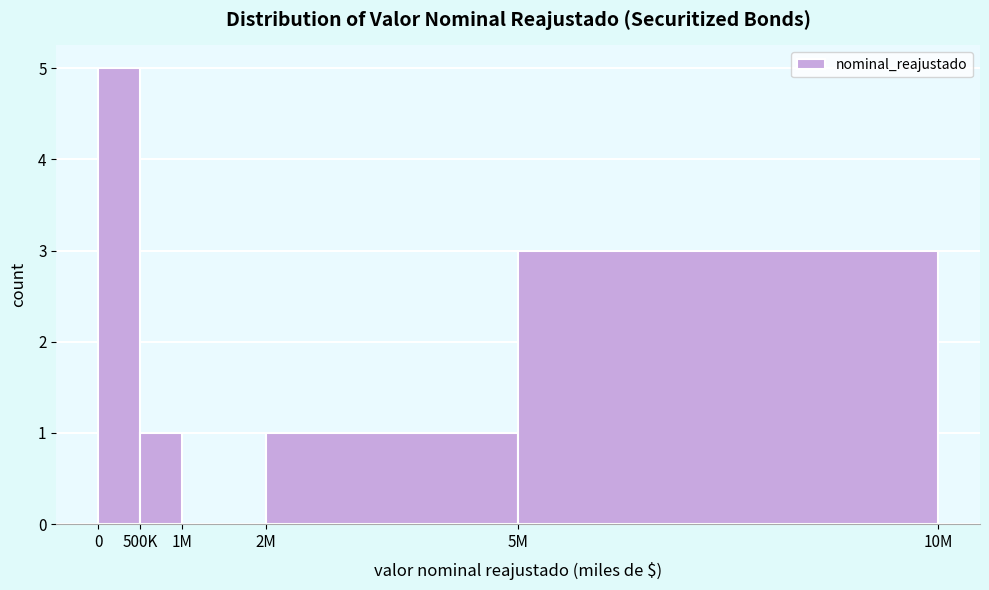

Reading left to right, transcribe all the data shown in this chart.

0=5	500K=1	1M=0	2M=1	5M=3